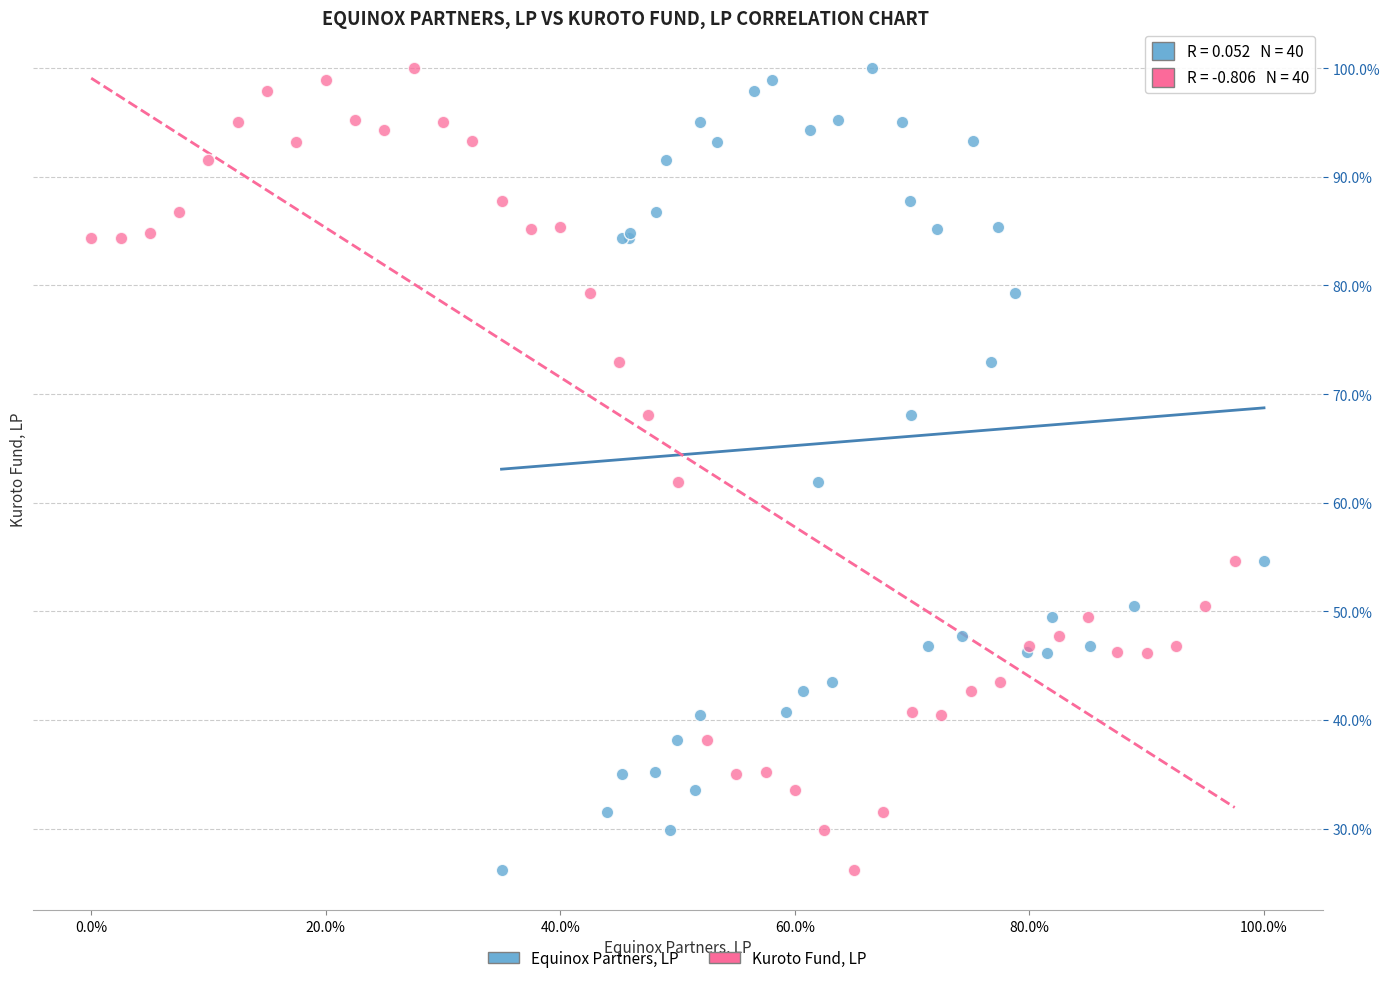

What are all the series names shown in the legend?

Equinox Partners, LP, Kuroto Fund, LP